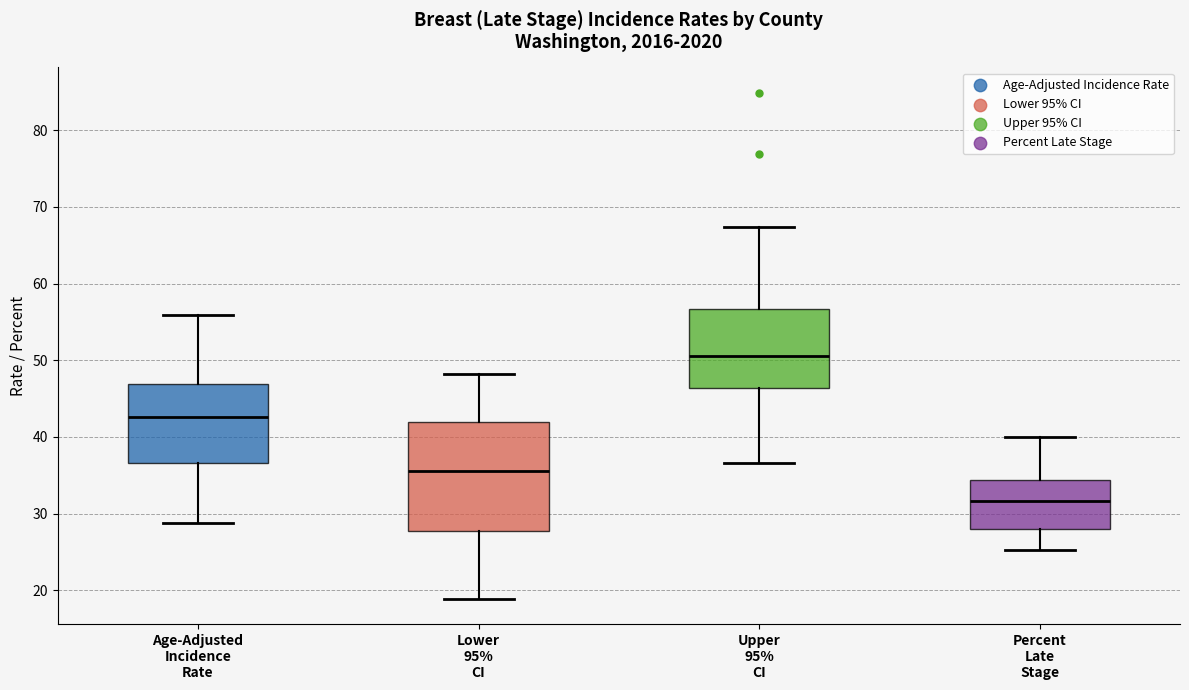

Where is the lower edge of the box for Percent Late Stage on the y-axis? The values are not printed on the chart, so give them approximately, as read against the axis.

28